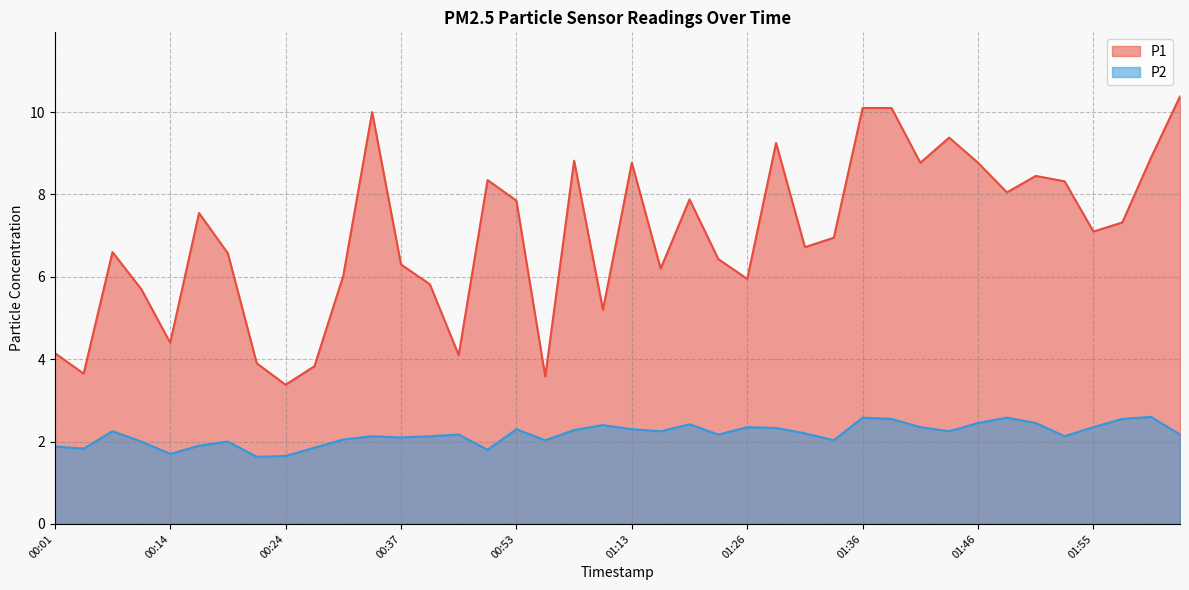

Rank the categories by P2 value from lowest to highest.

00:22, 00:24, 00:14, 00:48, 00:06, 00:30, 00:01, 00:17, 00:11, 00:19, 00:58, 01:33, 00:32, 00:37, 00:35, 00:40, 01:53, 00:43, 01:23, 02:08, 01:31, 00:09, 01:15, 01:43, 01:03, 00:53, 01:13, 01:28, 01:26, 01:41, 01:55, 01:10, 01:18, 01:46, 01:50, 01:38, 02:00, 01:36, 01:48, 02:03